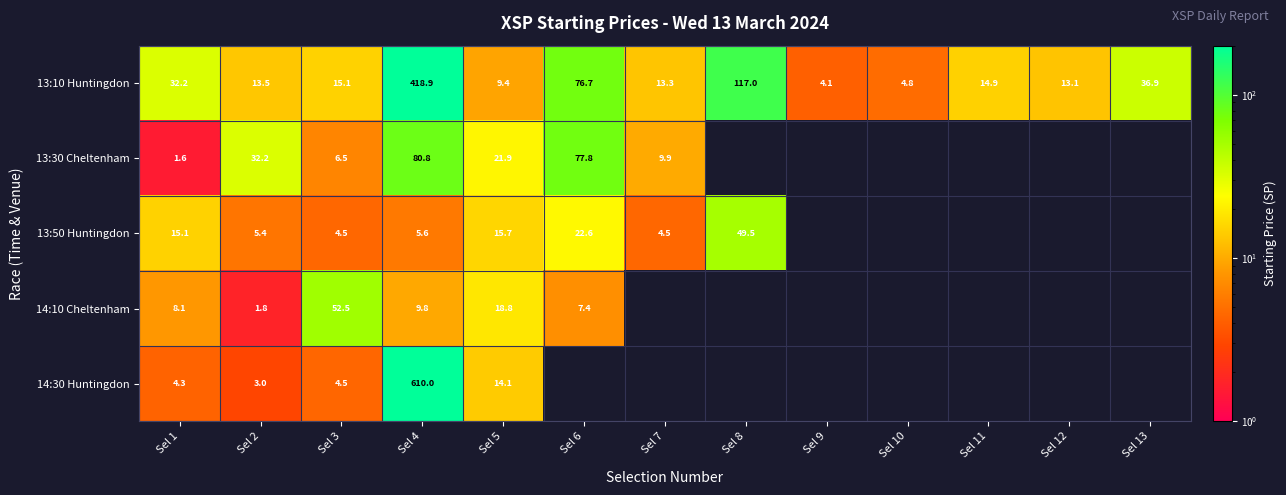

What is the difference between the maximum and minimum values in the 14:30 Huntingdon series?

607.0